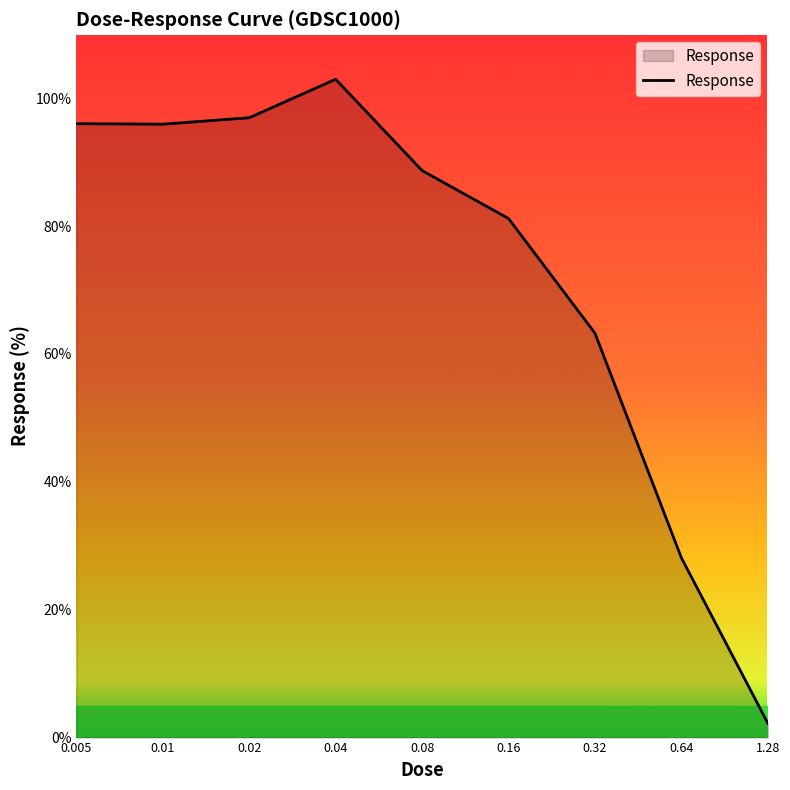

What is the minimum value shown in the chart?

2.2